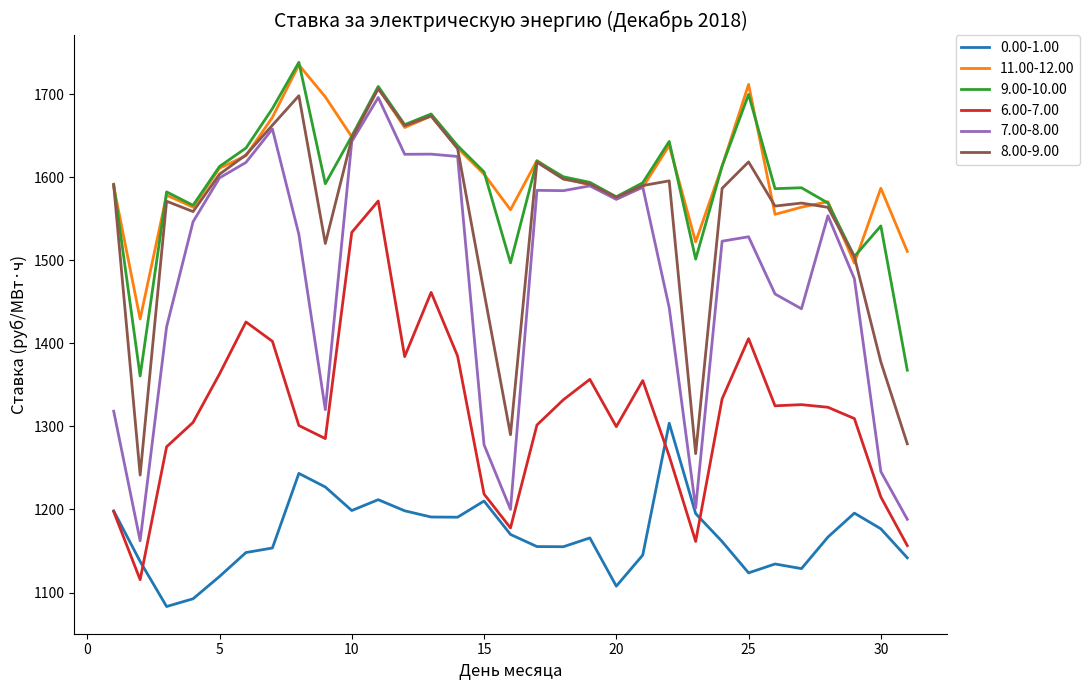

True or false: 0.00-1.00 and 11.00-12.00 intersect in this chart.

False